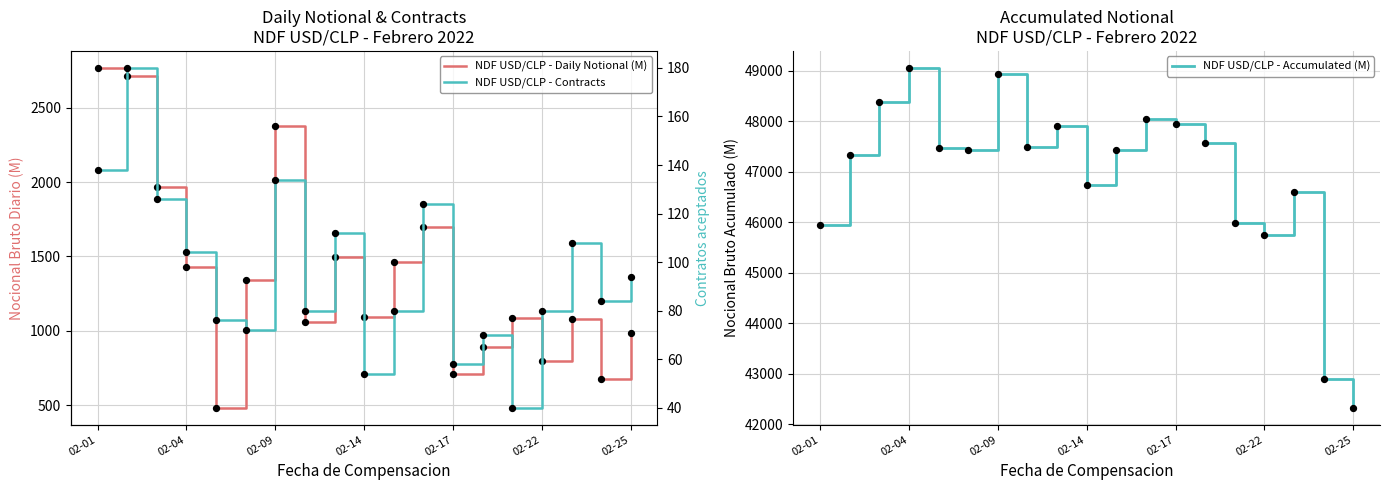

Which series contains the lowest Y value?

NDF USD/CLP - Contracts